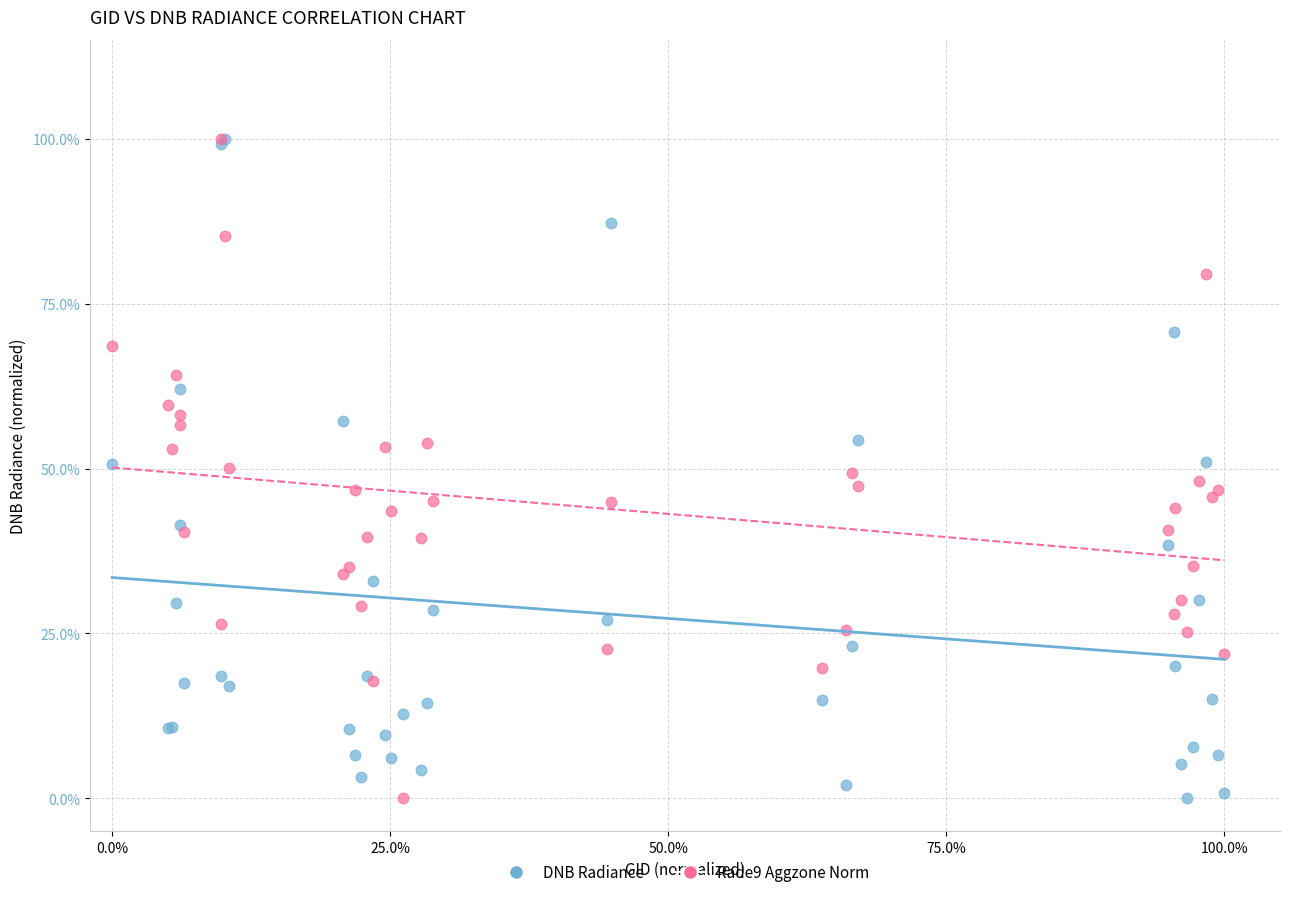

What are all the series names shown in the legend?

DNB Radiance, Rade9 Aggzone Norm